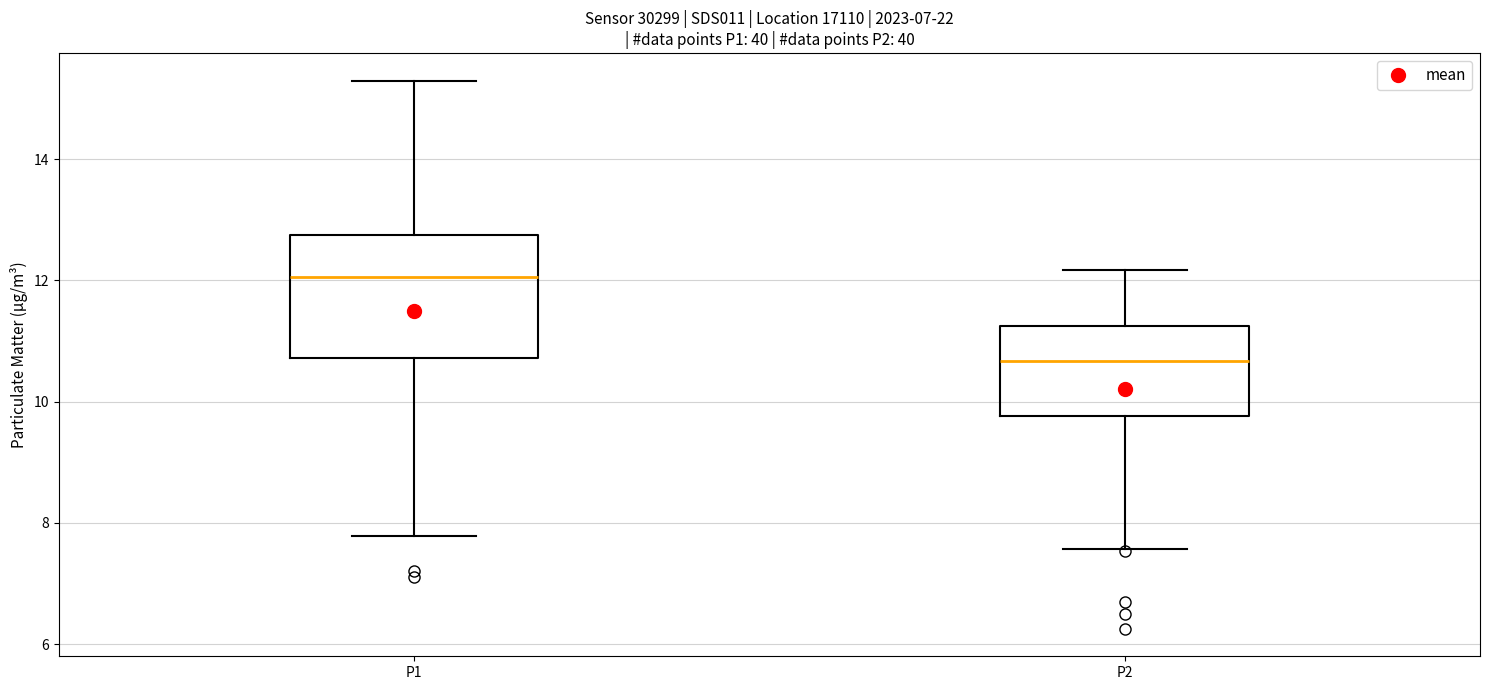

Where is the upper edge of the box for P1 on the y-axis? The values are not printed on the chart, so give them approximately, as read against the axis.

12.8